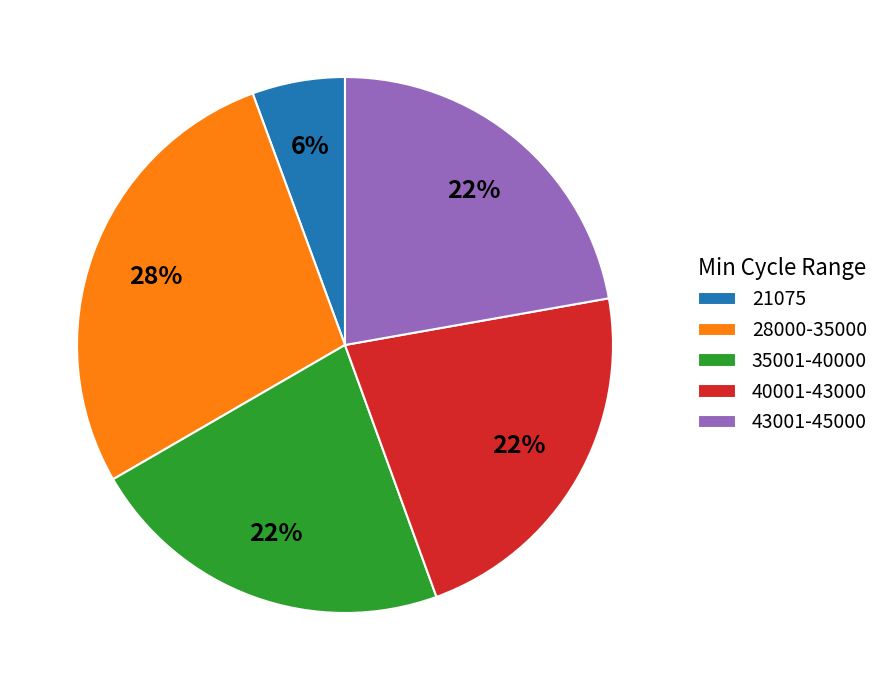

Count the number of slices in the pie.

5